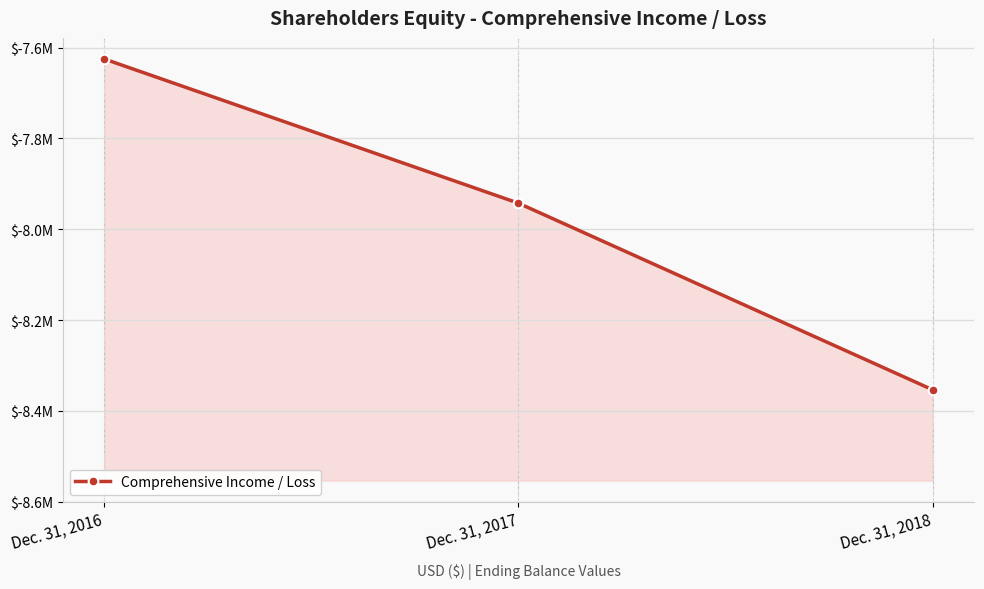

How many categories are shown in the chart?

3